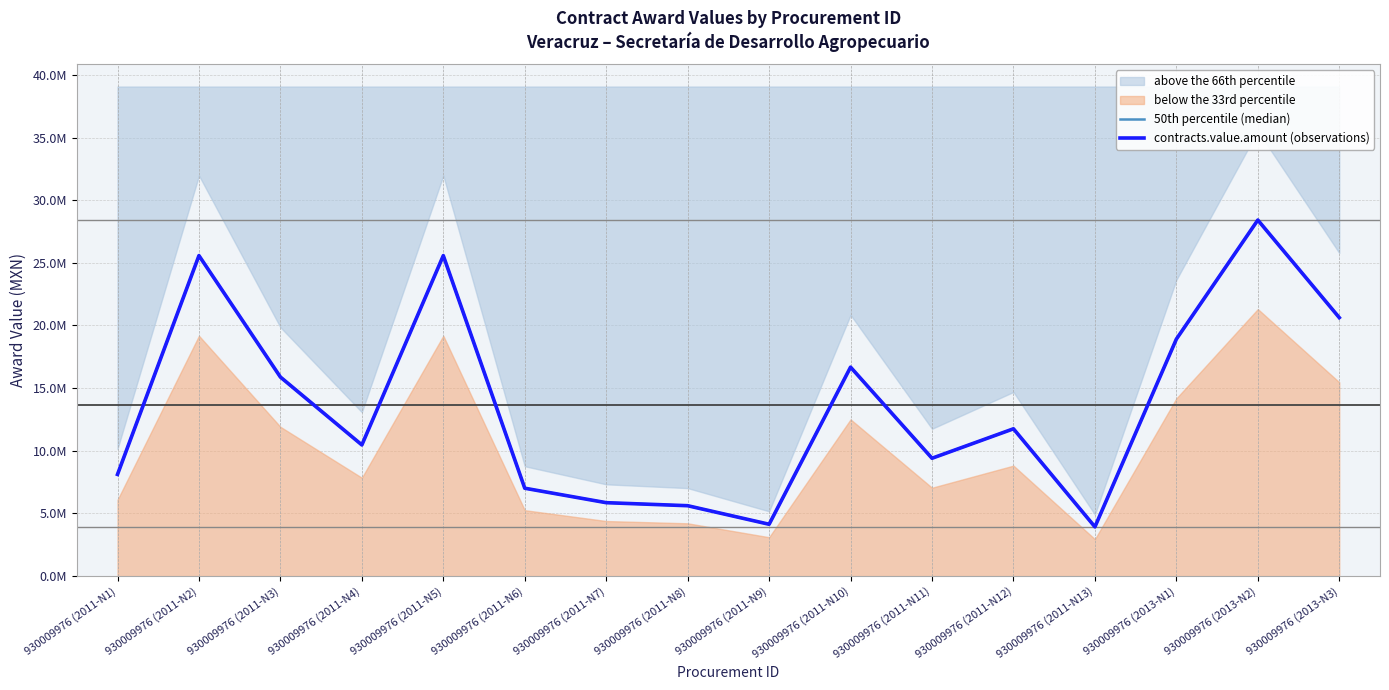

Where is the first local minimum for 50th percentile (median)?

930009976 (2011-N4)